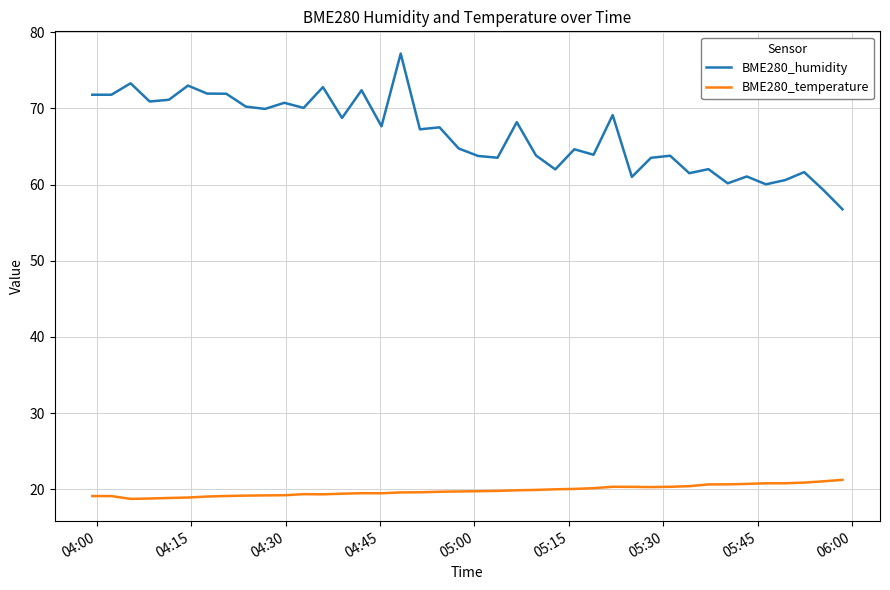

Which series has the widest spread of values?

BME280_humidity